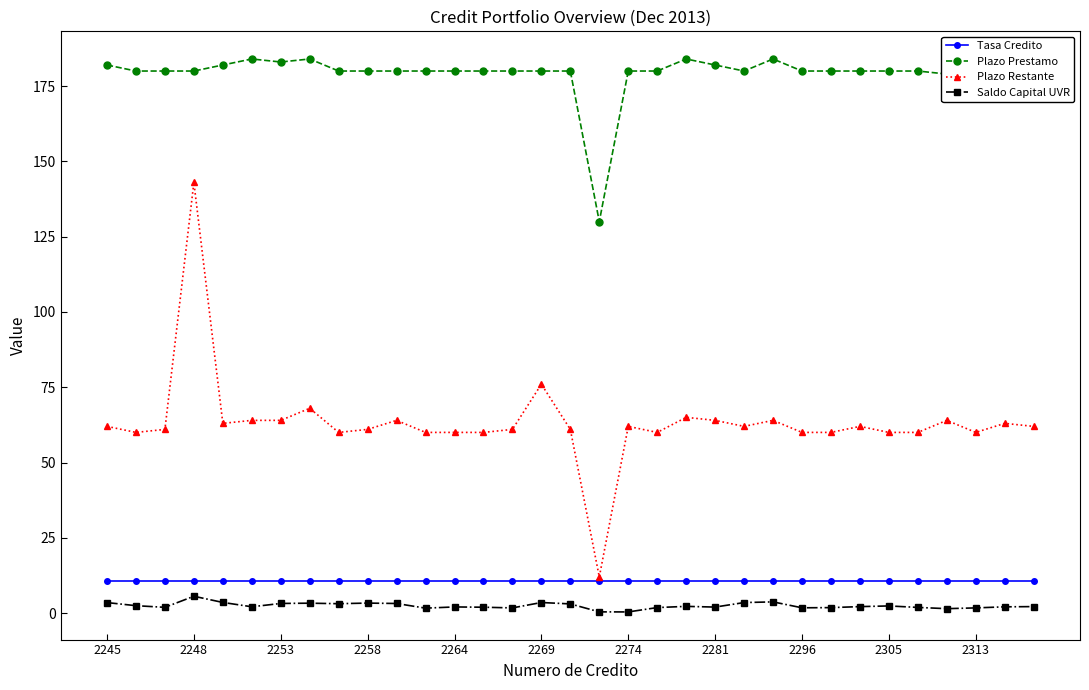

What is the sum of all Plazo Prestamo values?

5917.0